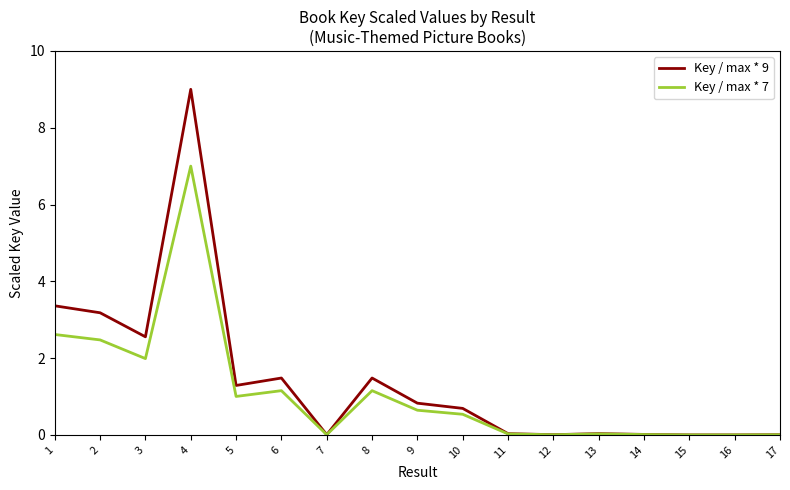

Which category has the highest value in the Key / max * 7 series?

4